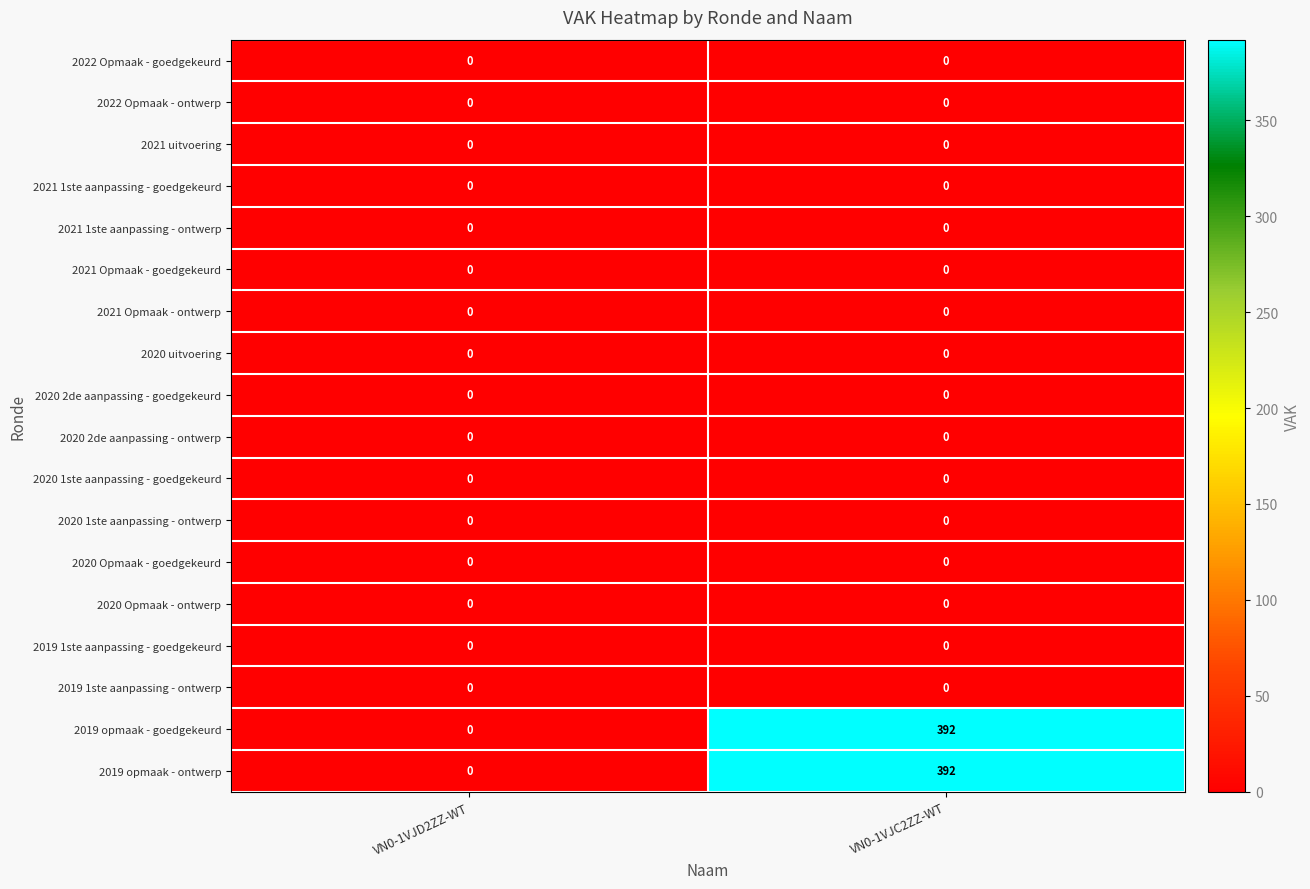

Which label corresponds to the largest value in the chart?

VN0-1VJC2ZZ-WT